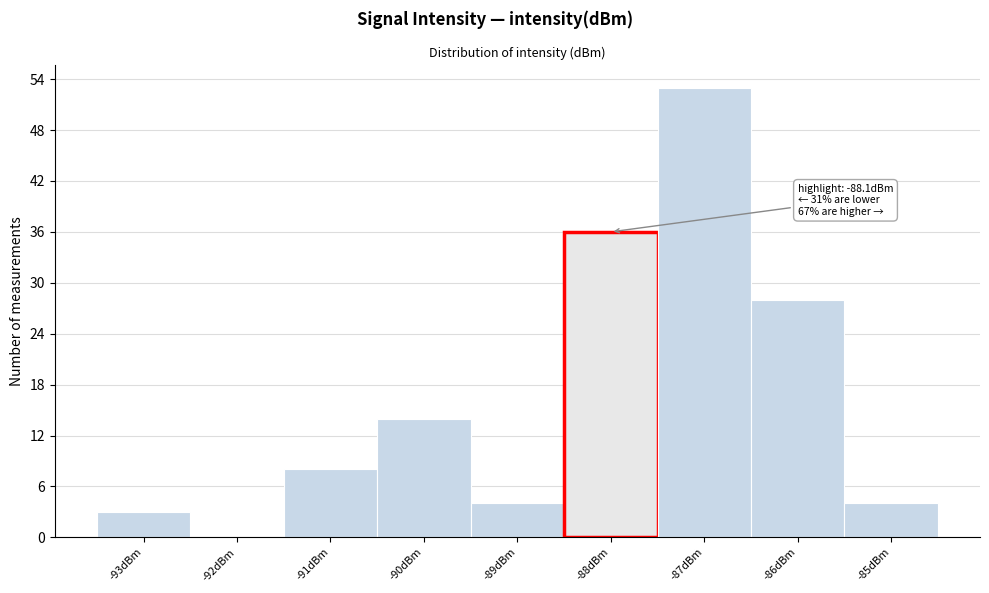

Which range on the x-axis has the tallest bar?

-87.5 to -86.5